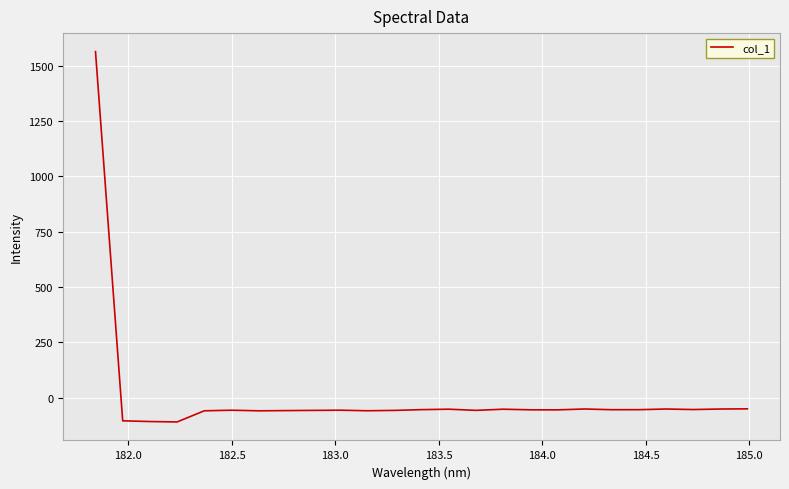

What is the difference between the maximum and minimum values?

1671.8